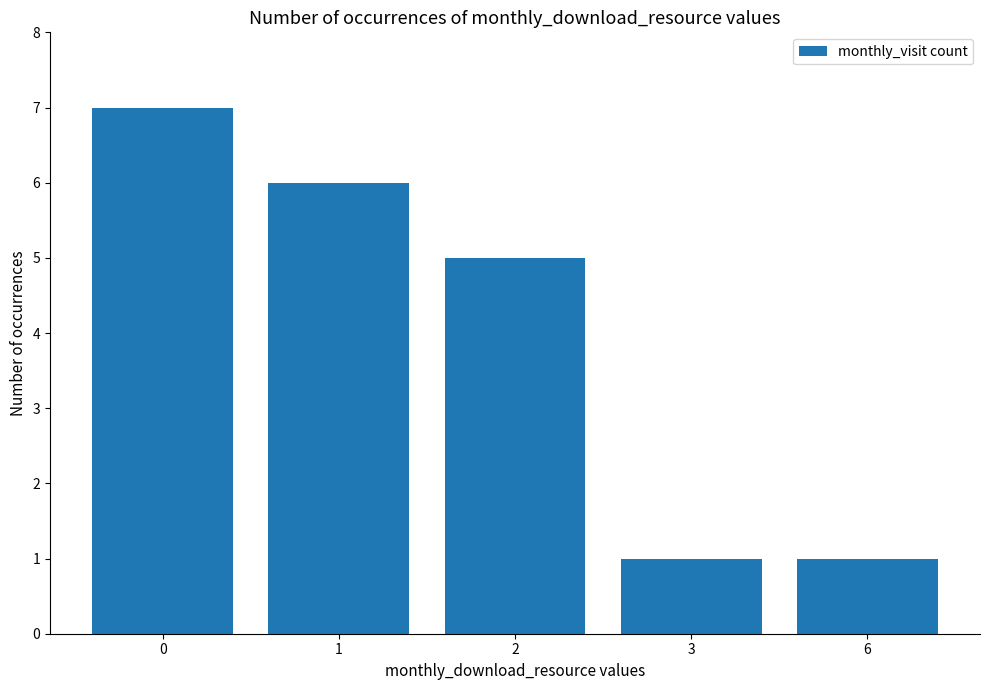

What is the change in value from 0 to 2?

-2